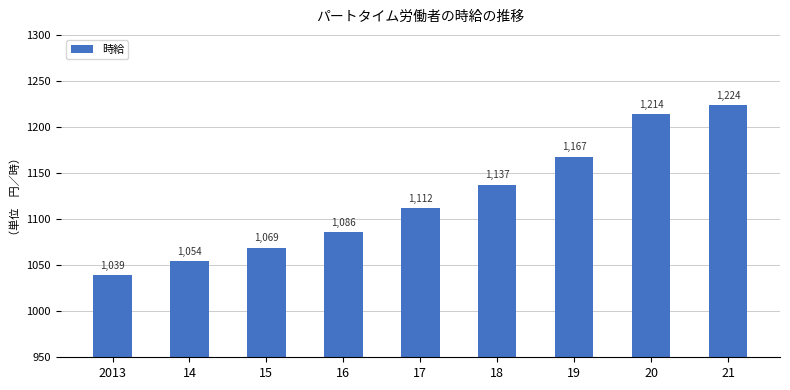

At which category does the chart reach its minimum across all series?

2013